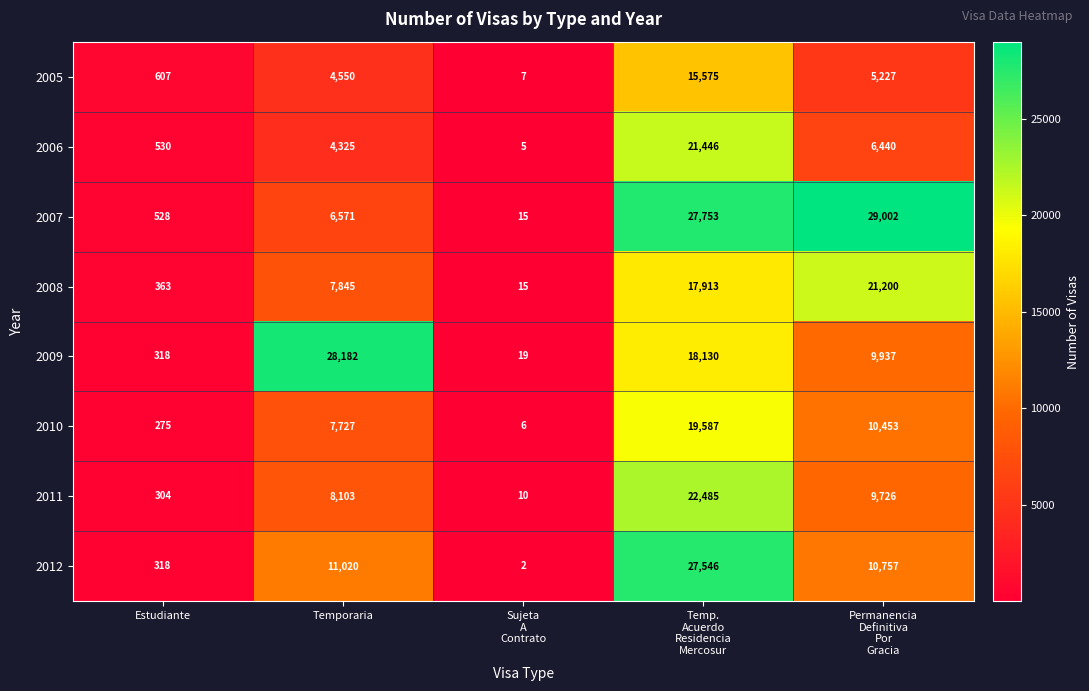

Rank the series by their maximum value, from lowest to highest.

2005, 2010, 2008, 2006, 2011, 2012, 2009, 2007